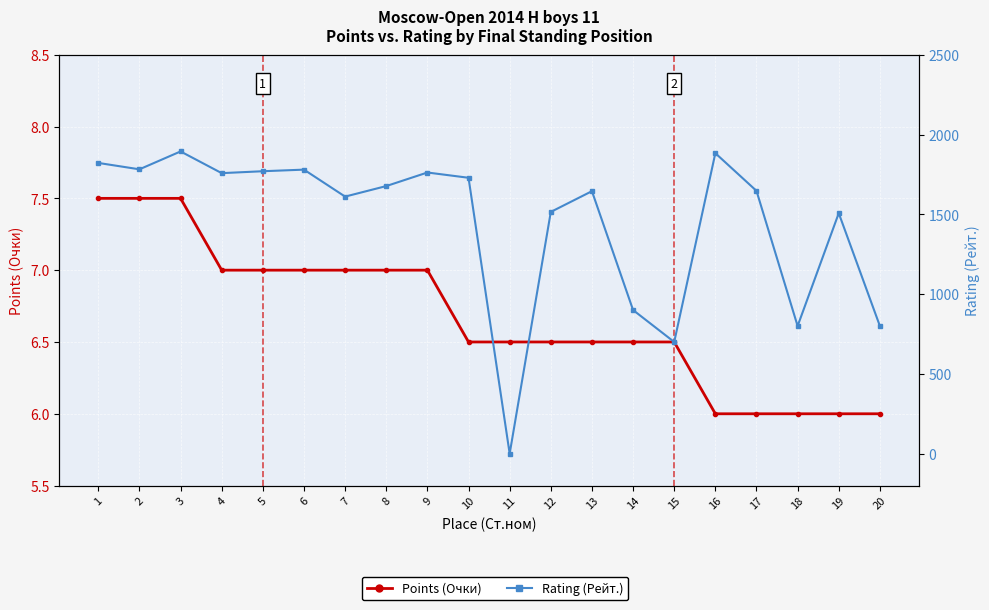

Reading right to left, transcribe all the data shown in this chart.

Points (Очки): 20=6.0	19=6.0	18=6.0	17=6.0	16=6.0	15=6.5	14=6.5	13=6.5	12=6.5	11=6.5	10=6.5	9=7.0	8=7.0	7=7.0	6=7.0	5=7.0	4=7.0	3=7.5	2=7.5	1=7.5
Rating (Рейт.): 20=800.0	19=1507.0	18=800.0	17=1647.0	16=1883.0	15=700.0	14=900.0	13=1645.0	12=1515.0	11=0.0	10=1729.0	9=1762.0	8=1677.0	7=1611.0	6=1780.0	5=1770.0	4=1758.0	3=1894.0	2=1782.0	1=1822.0